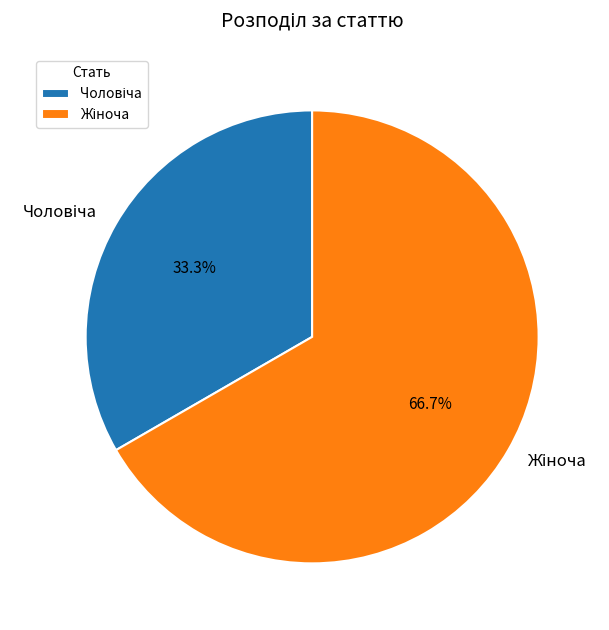

Is there any slice that represents more than half of the pie?

Yes